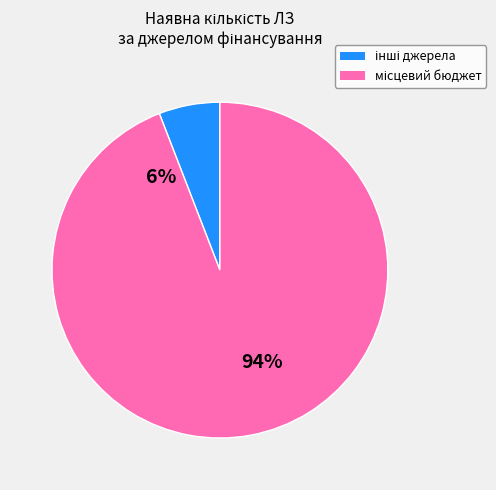

True or false: 32 accounts for 11% of the total.

False